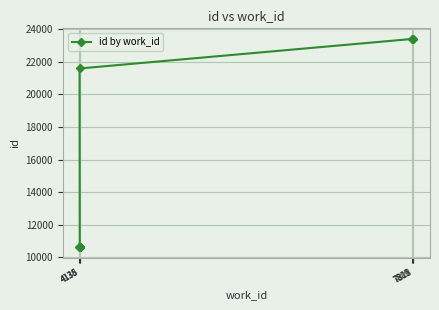

The value at 7818 is 38848. True or false?

False